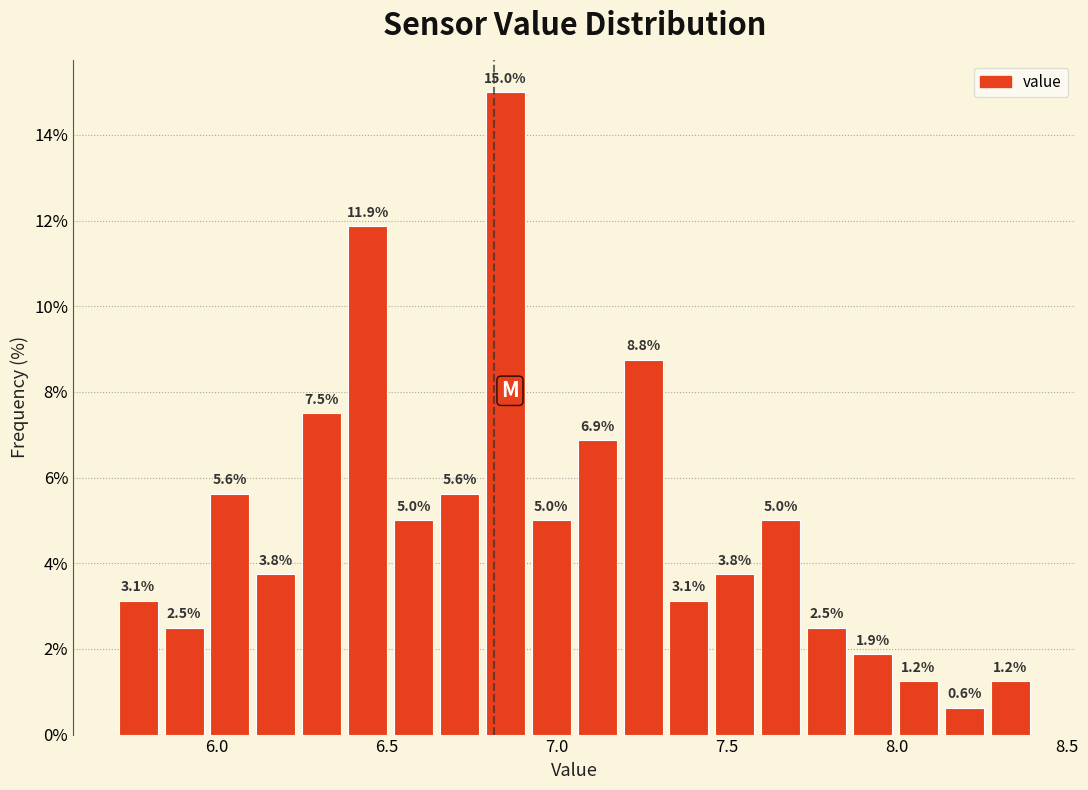

Read against the x-axis, roughly where is the centre of the tallest bar?

6.85